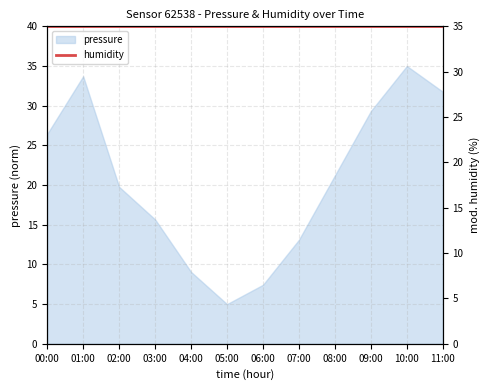

How many lines are shown in the chart?

1